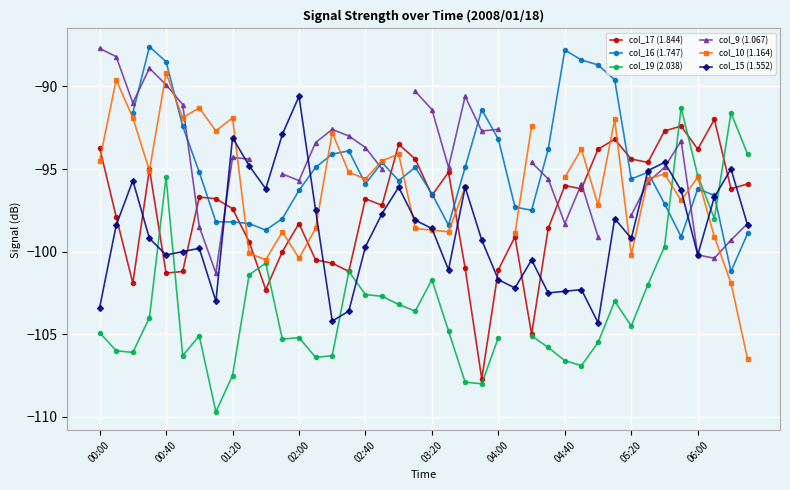

What is the minimum value for col_15 (1.552)?

-104.3